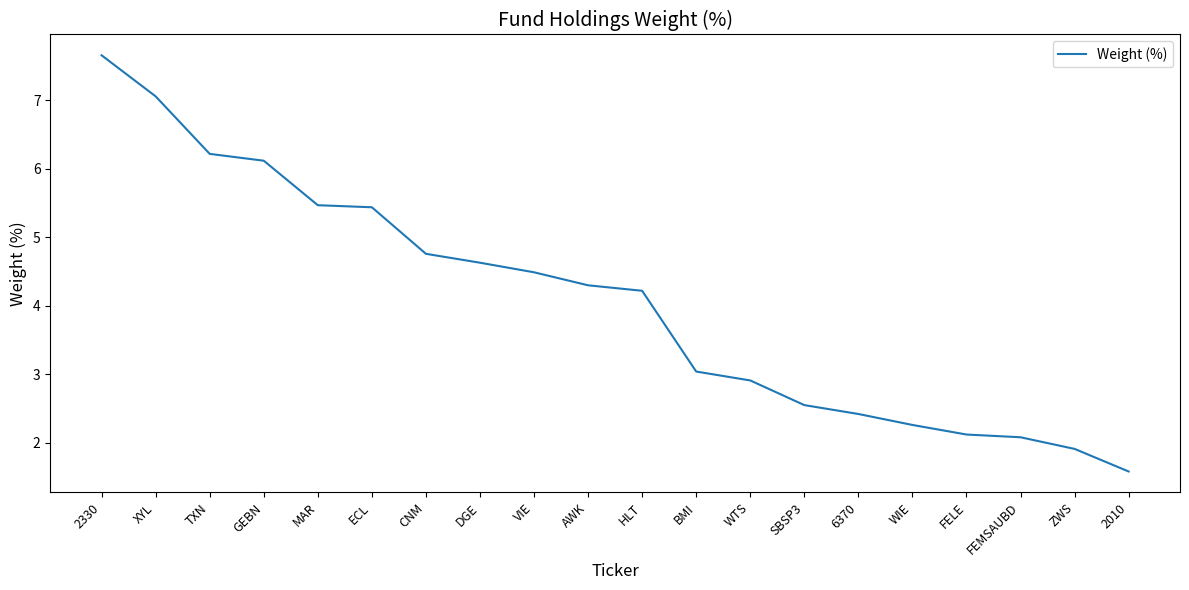

How many values are below 4?

9